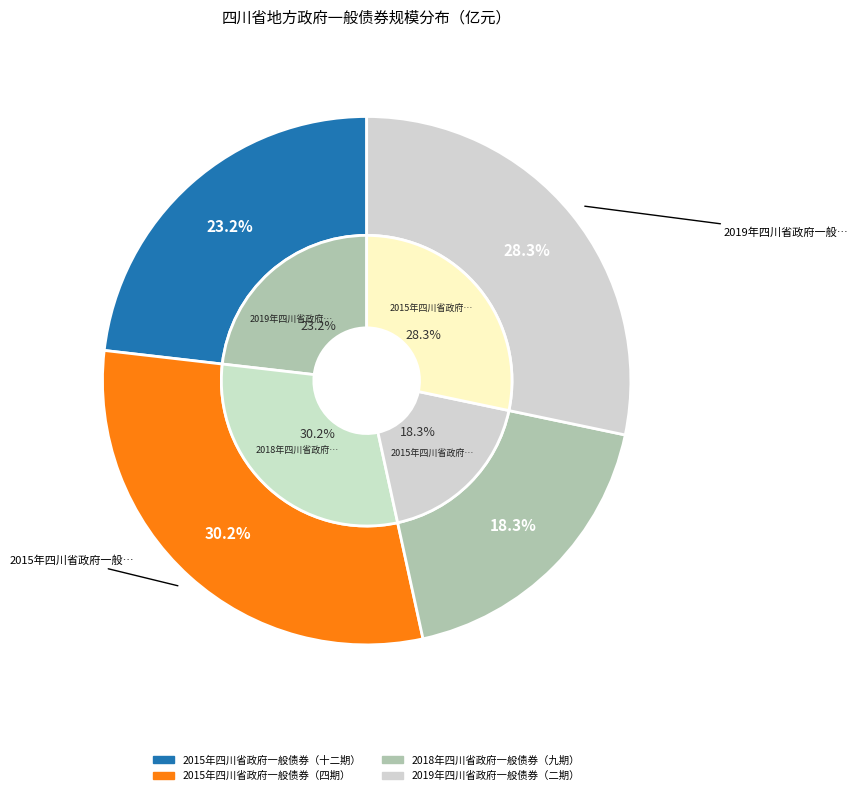

Rank the categories by value from highest to lowest.

2015年四川省政府一般债券（四期）, 2019年四川省政府一般债券（二期）, 2015年四川省政府一般债券（十二期）, 2018年四川省政府一般债券（九期）